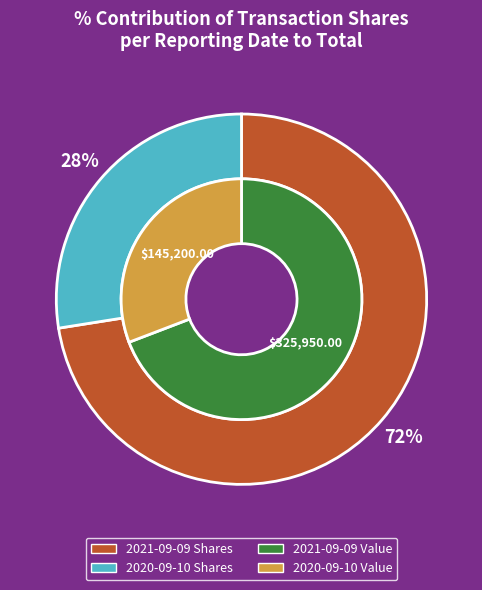

Do 2021-09-09 (5800 shares) and 2020-09-10 (2200 shares) together represent more than half of the pie?

Yes